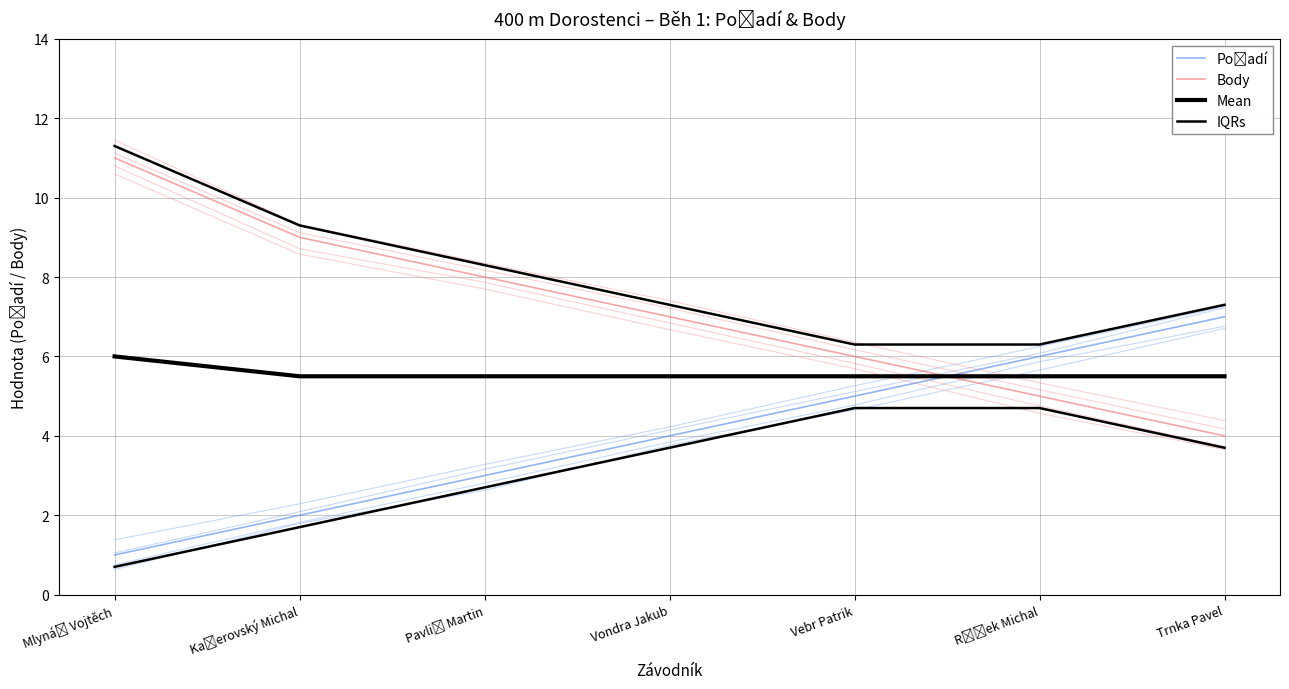

What is the sum of all Body values?

50.0